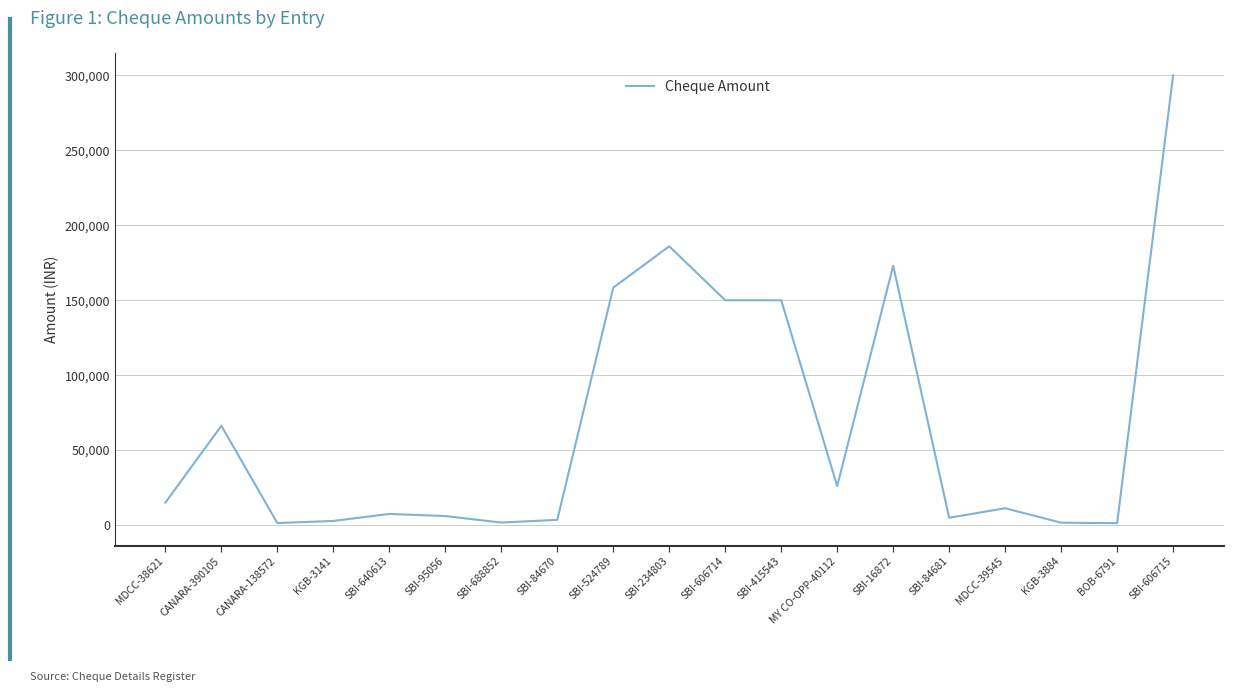

The value at SBI-524789 is 76699. True or false?

False